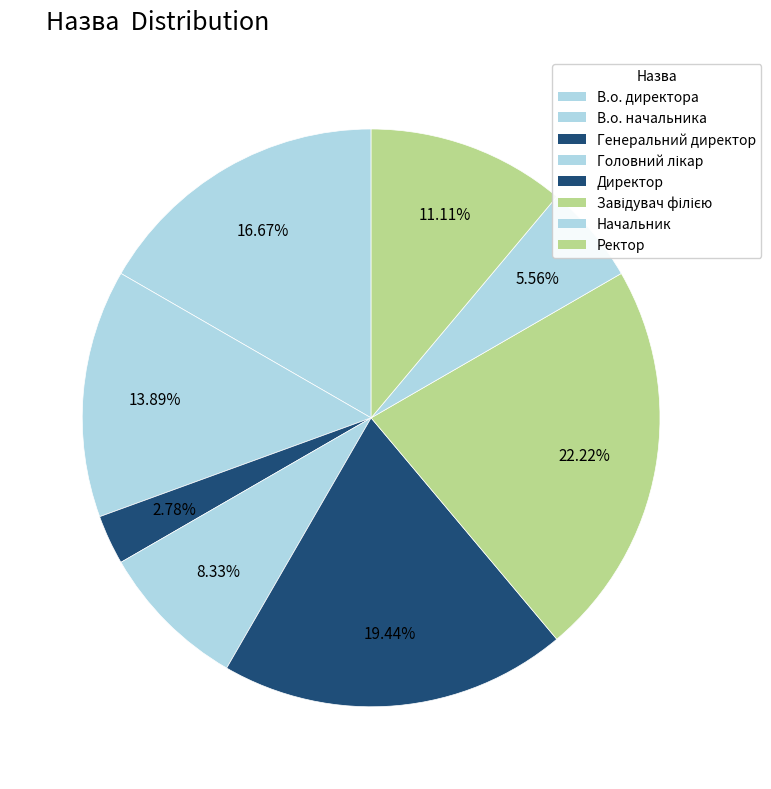

How many segments does this pie chart have?

8